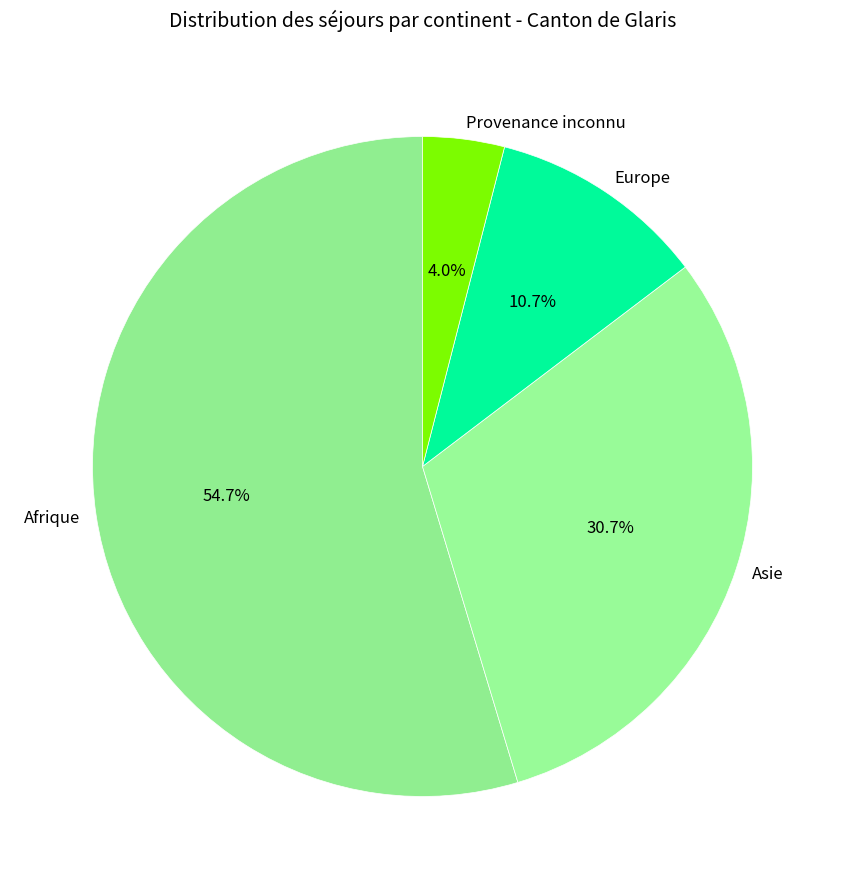

Do Europe and Afrique together represent more than half of the pie?

Yes